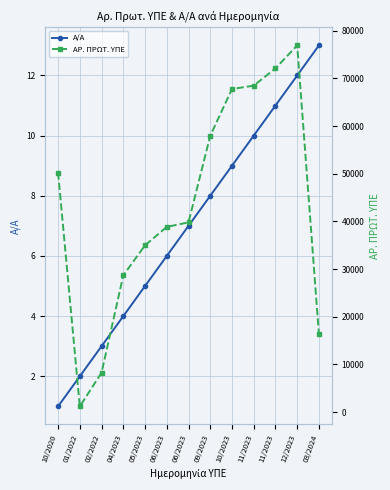

True or false: Α/Α and ΑΡ. ΠΡΩΤ. ΥΠΕ cross at least once.

False